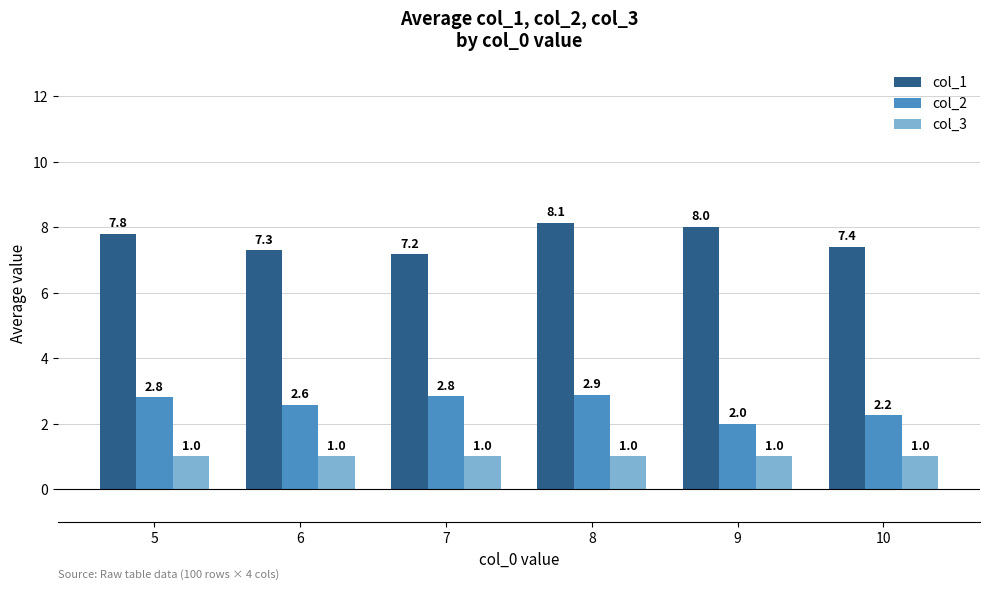

What is the sum of the col_1 values at 9 and 8?

16.1